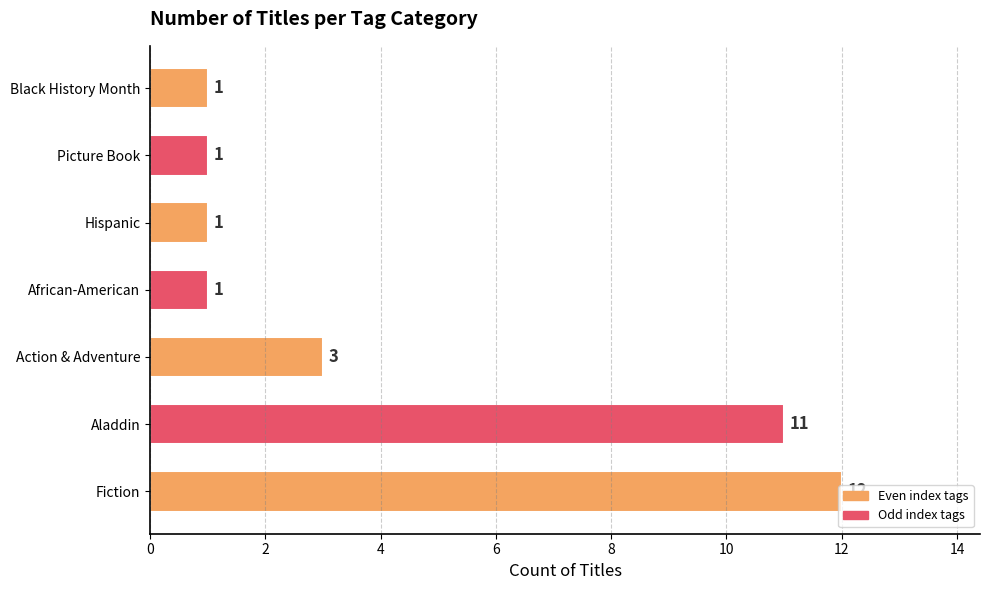

What is the greatest value displayed?

12